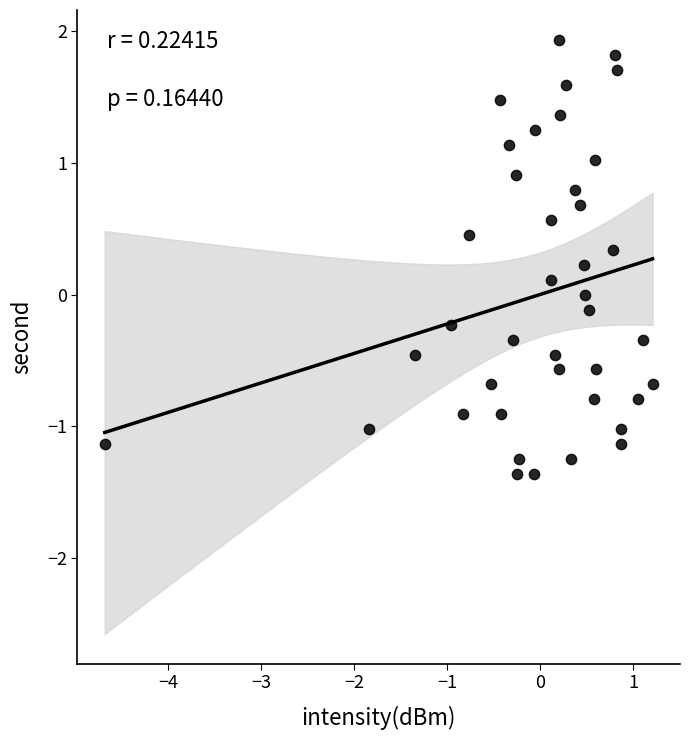

What is the range of X values (max minus min)?

5.9